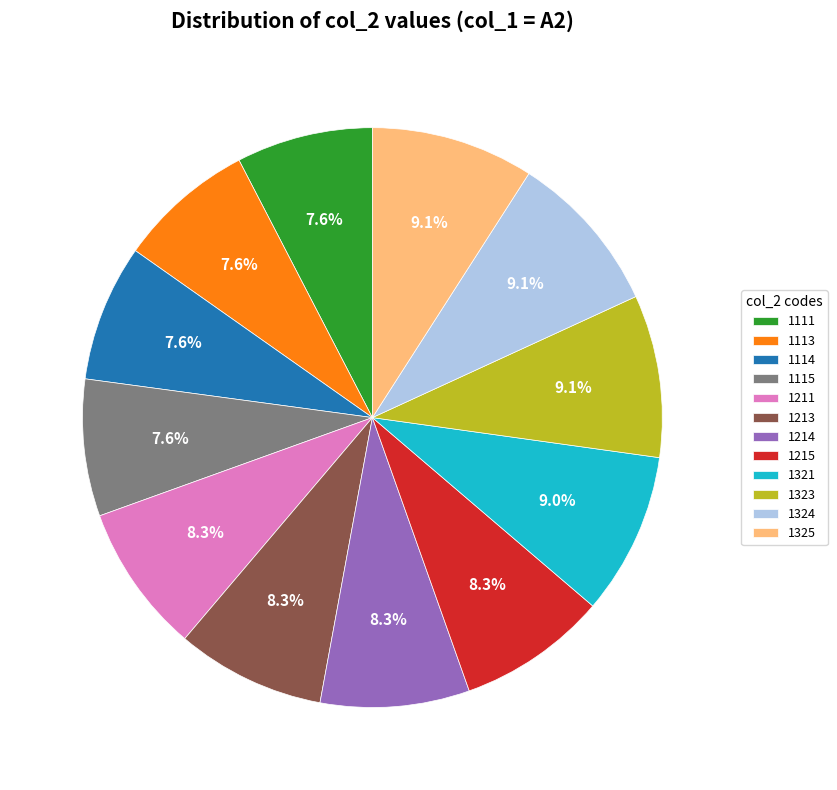

Which has a higher value, 1324 or 1214?

1324